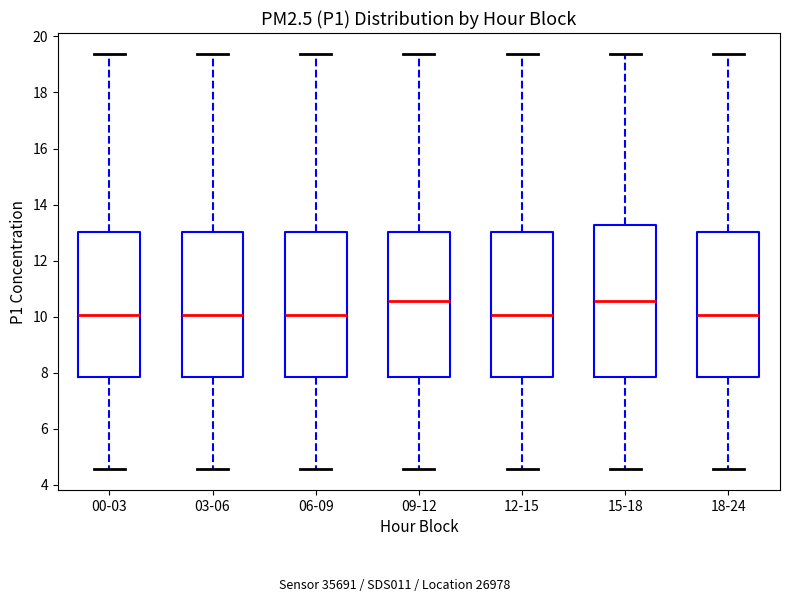

Where does the median line of the box for 06-09 sit on the y-axis? The values are not printed on the chart, so give them approximately, as read against the axis.

10.0